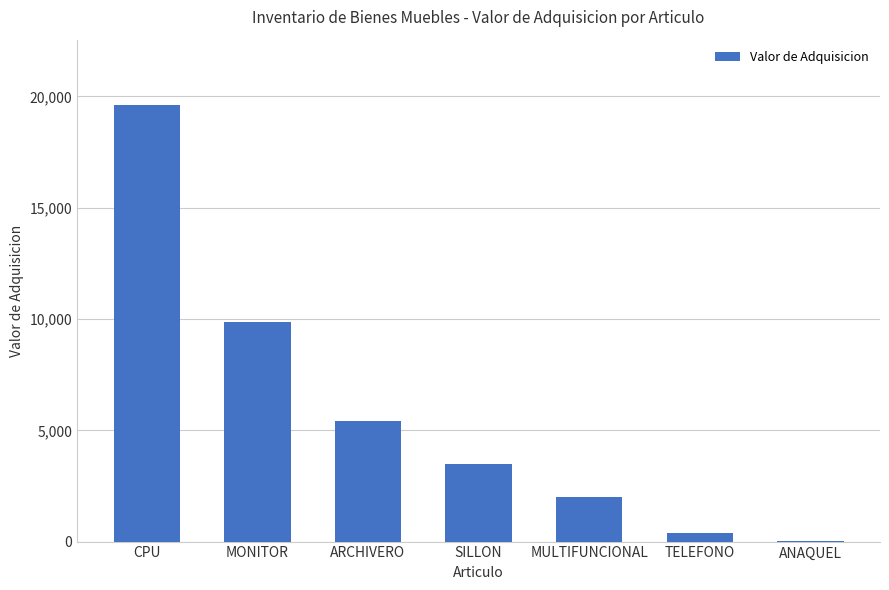

The value at MONITOR is 9861.0. True or false?

True